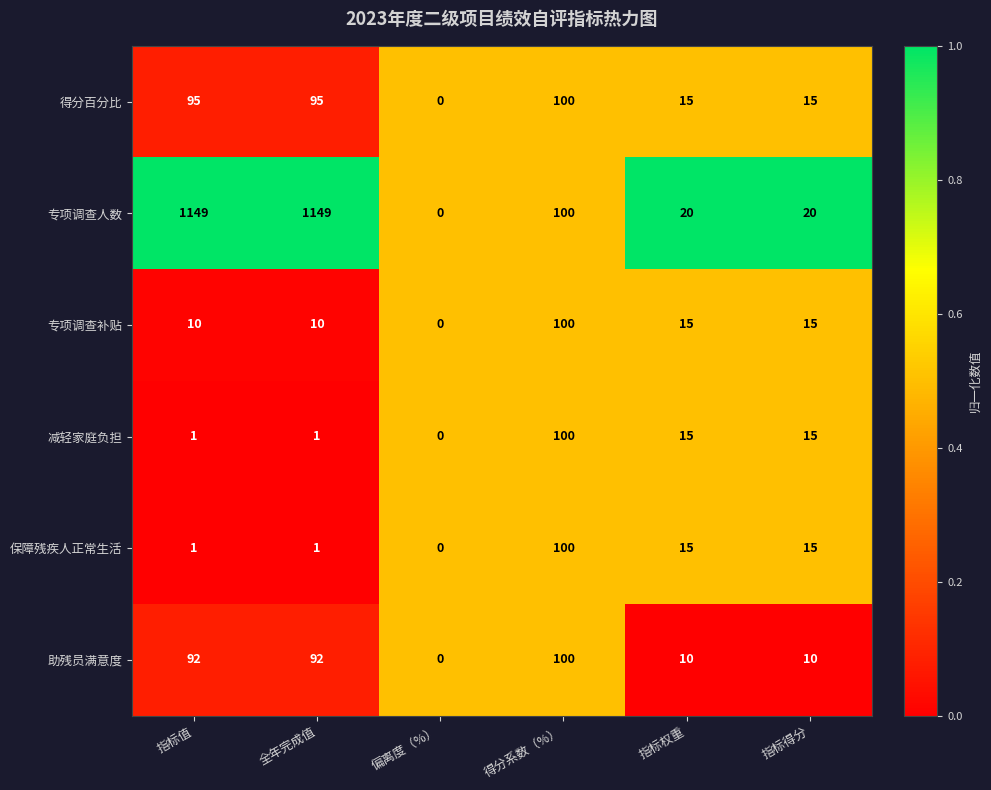

The value of 保障残疾人正常生活 at 指标权重 is 15. True or false?

True